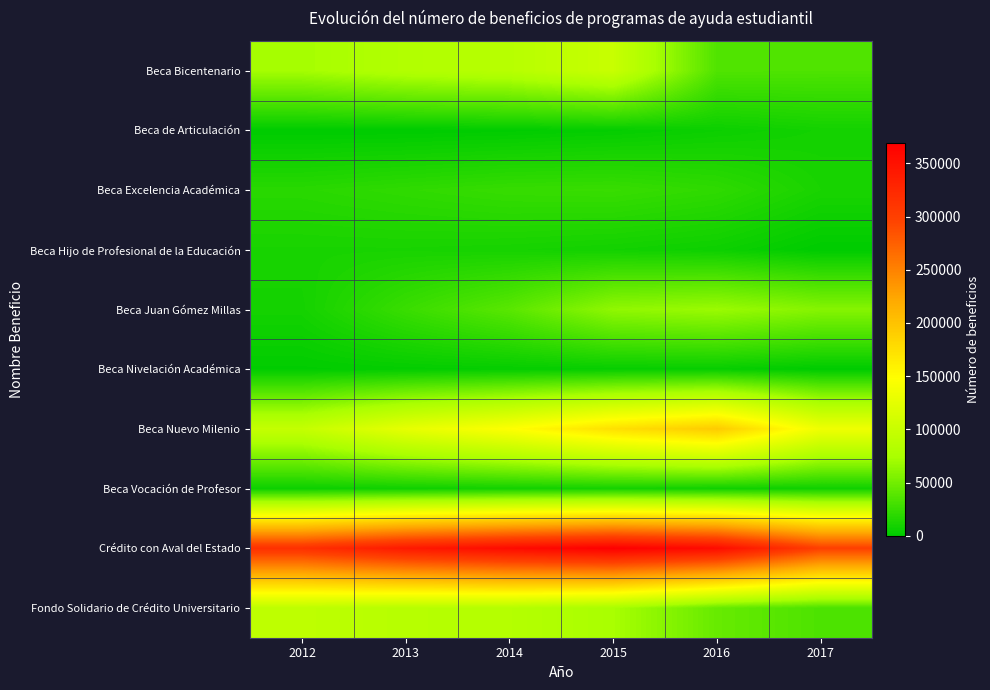

At which category is the sum across all series the highest?

2015